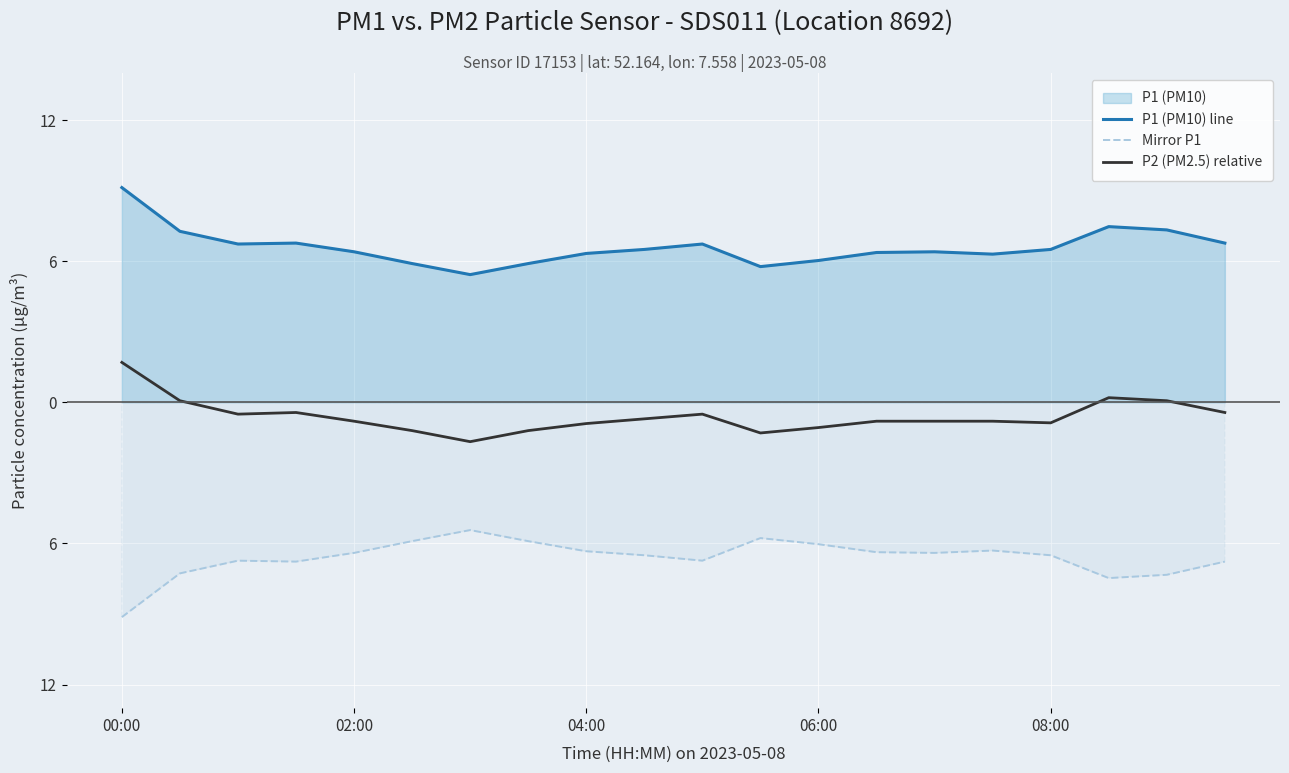

Where does the Mirror P1 series first go above -6?

5